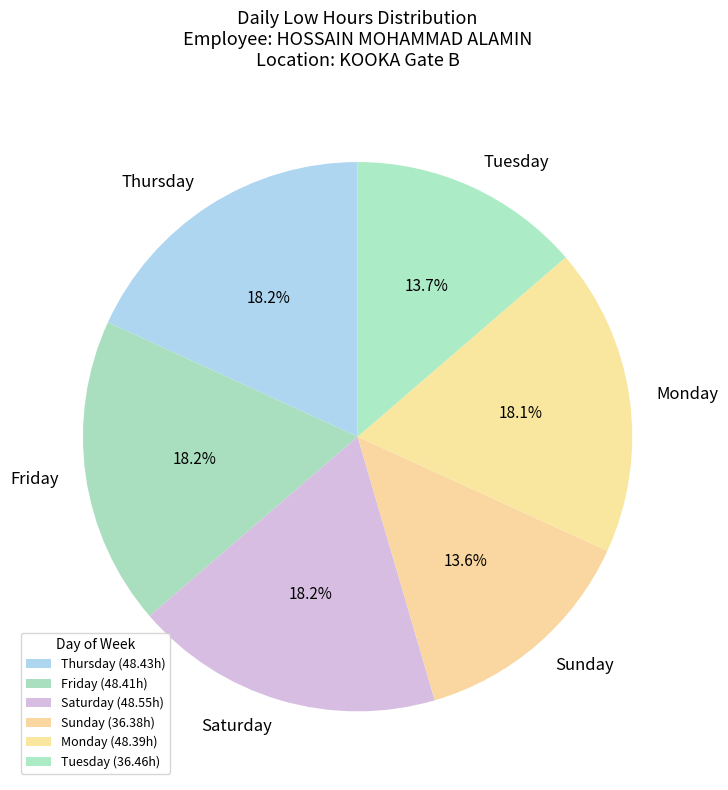

How many segments does this pie chart have?

6